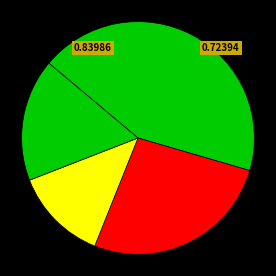

How many segments does this pie chart have?

4